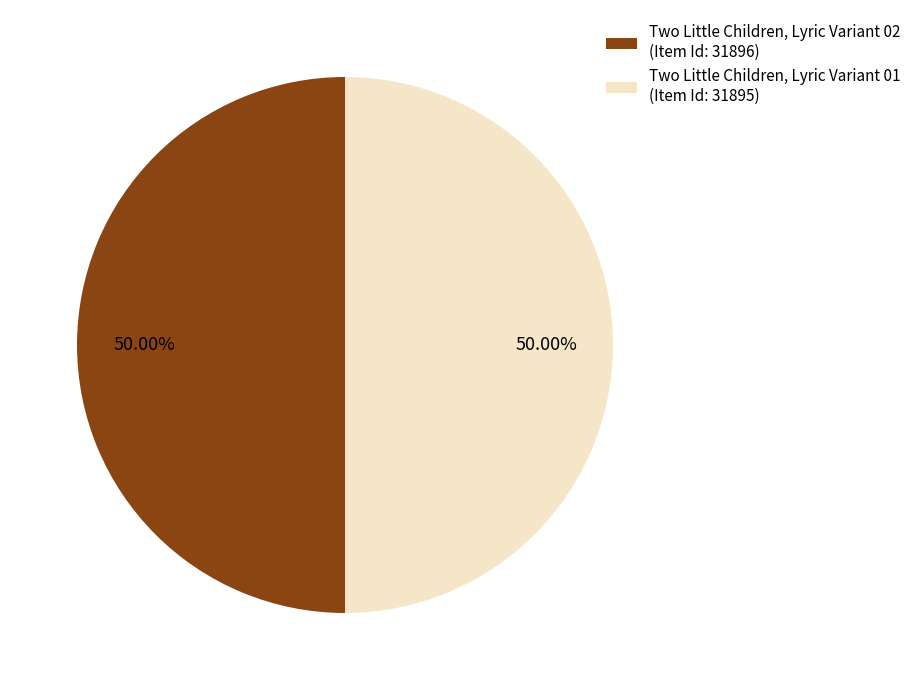

Count the number of slices in the pie.

2